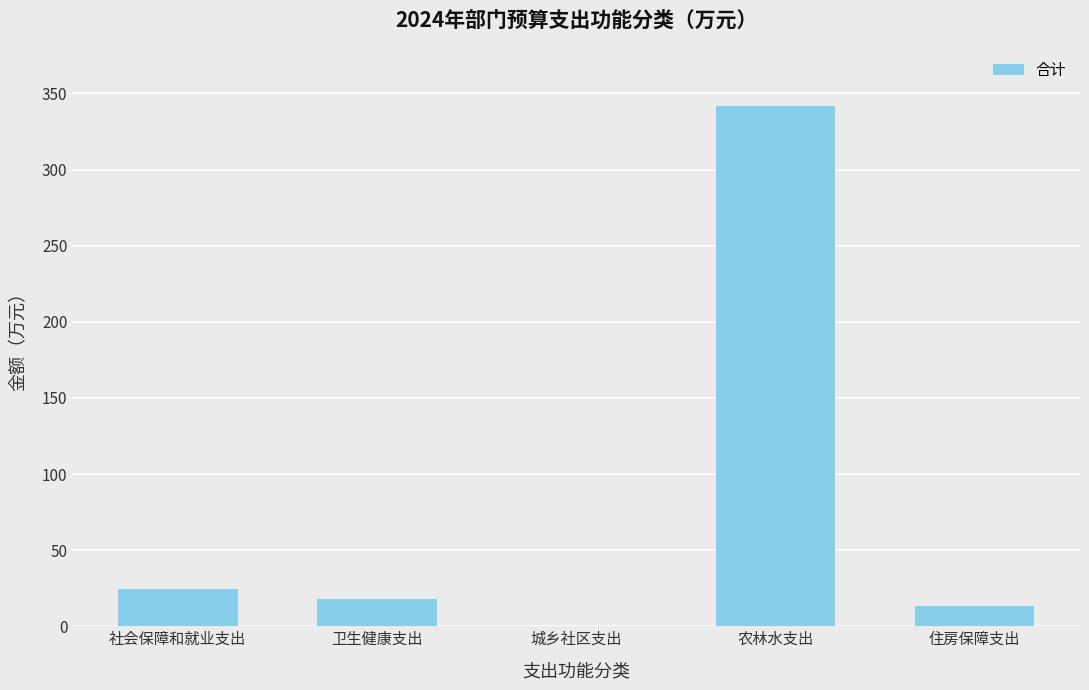

Reading left to right, extract all data points from this chart.

社会保障和就业支出=24.3	卫生健康支出=18.1	城乡社区支出=0.1	农林水支出=341.6	住房保障支出=13.5